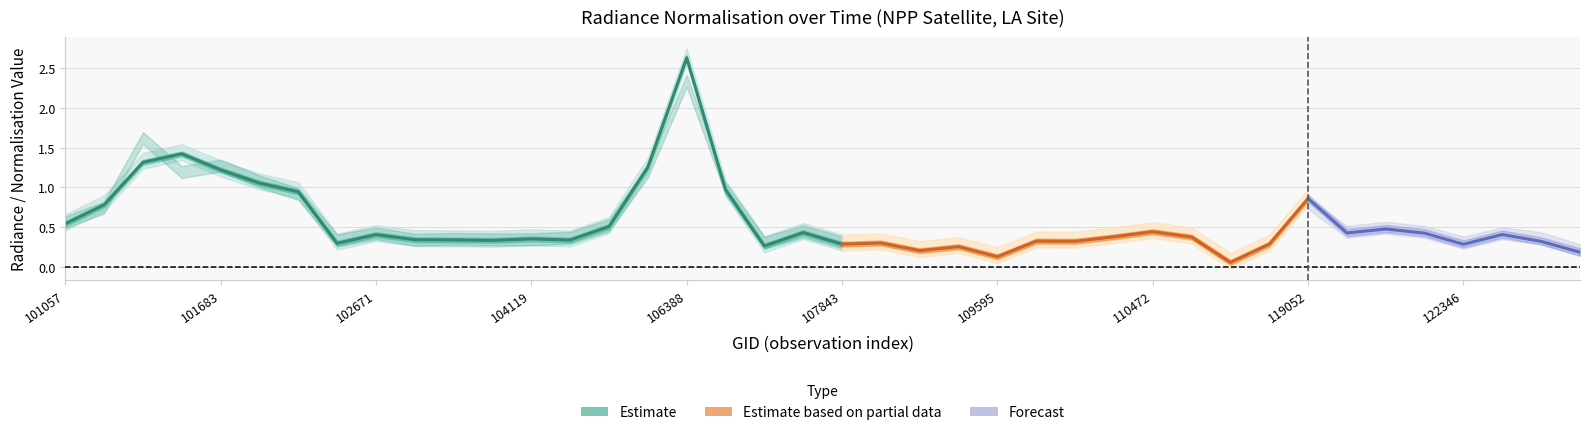

Does the chart have visible grid lines?

Yes